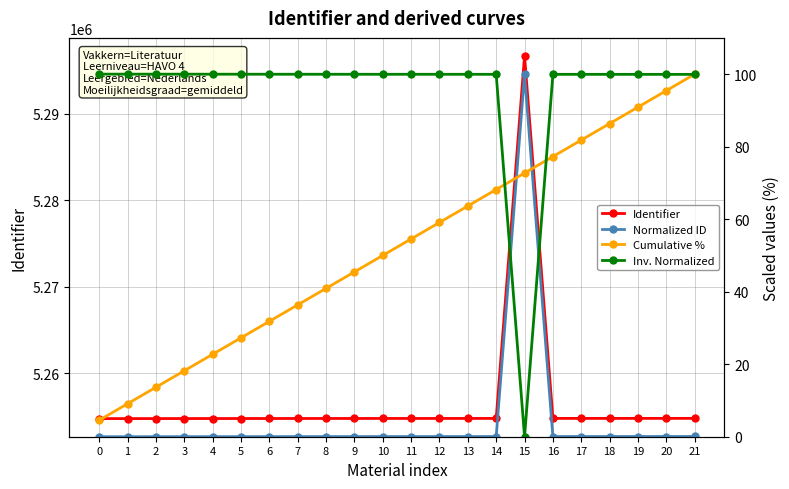

Between 1 and 19, which series saw the biggest shift?

Cumulative %